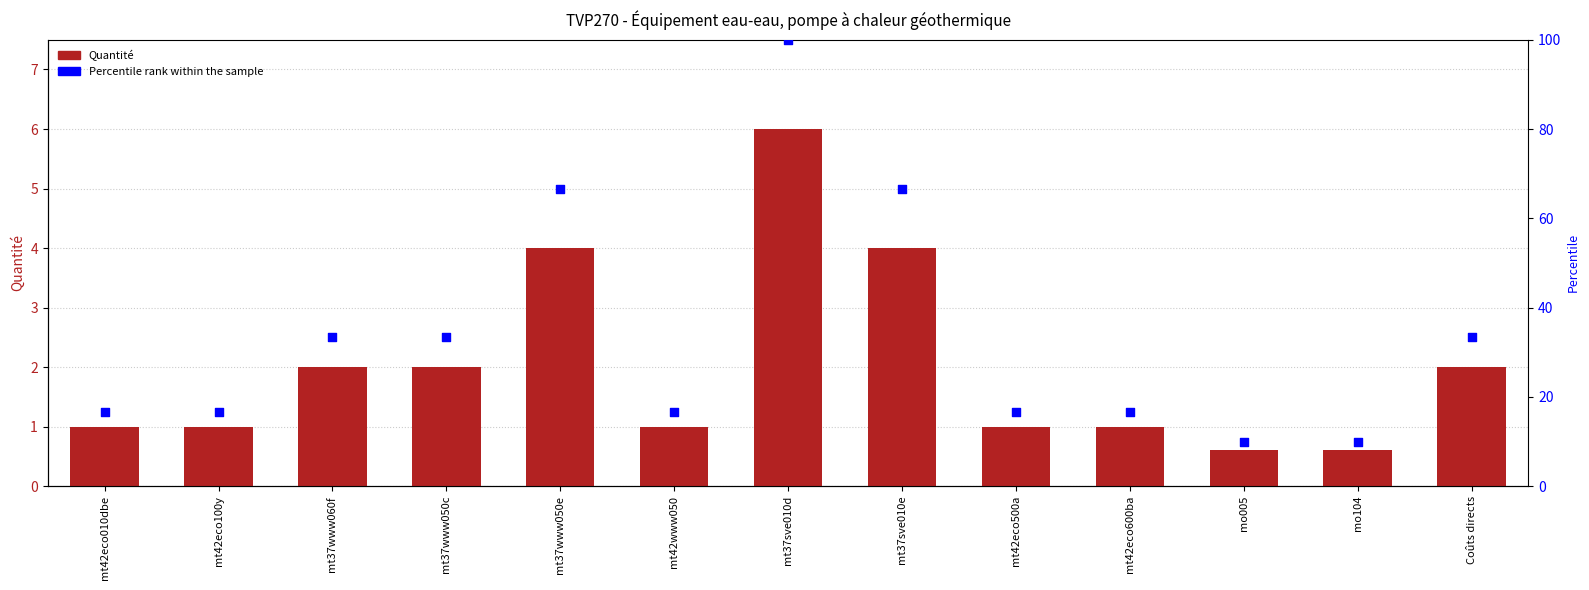

What are all the series names shown in the legend?

Quantité, Percentile rank within the sample